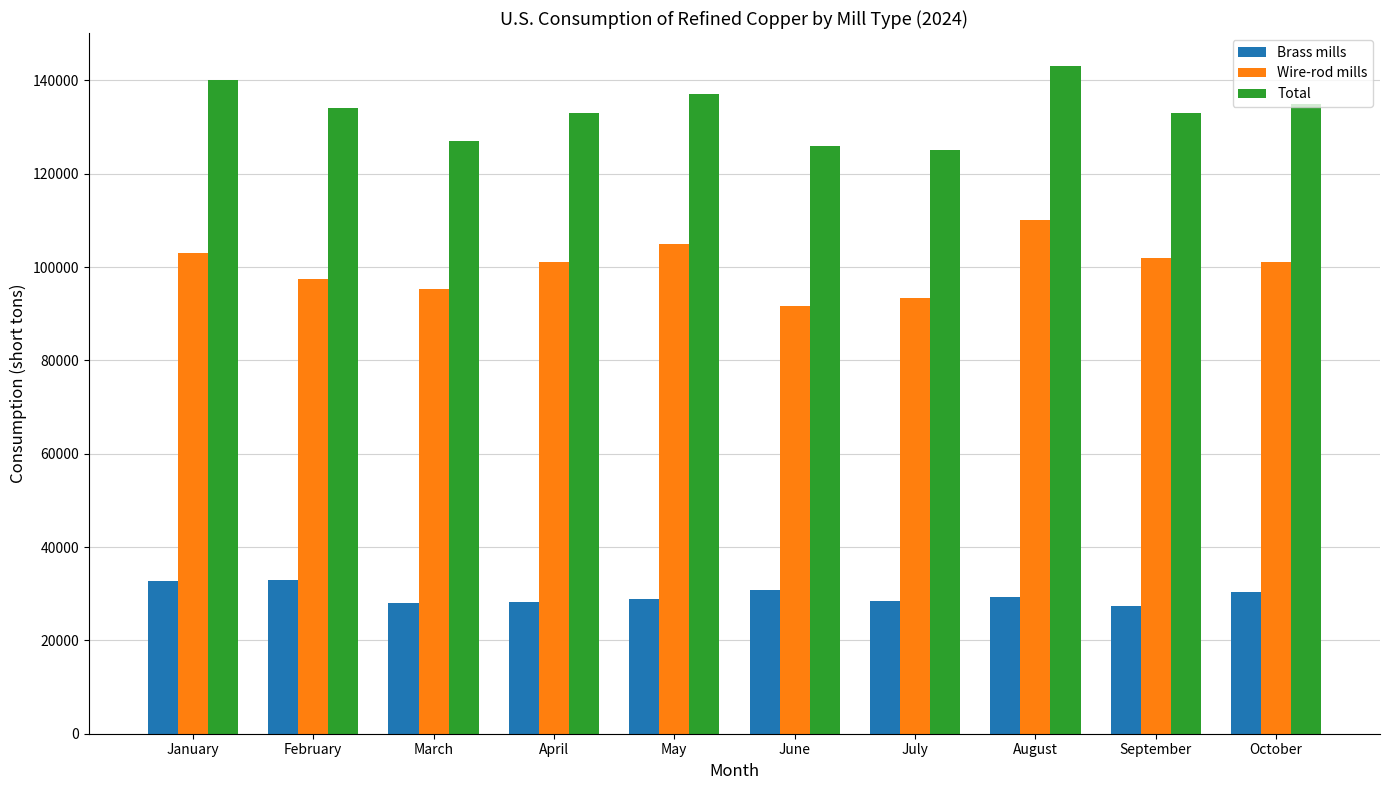

How many bars are there in total?

30